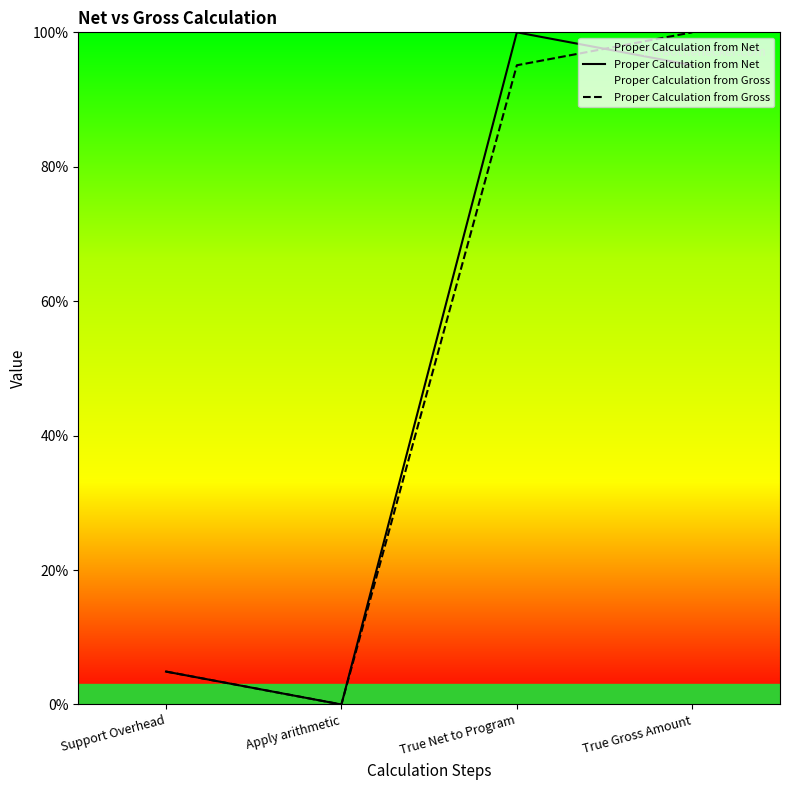

Which series has the largest total across all categories?

Proper Calculation from Gross